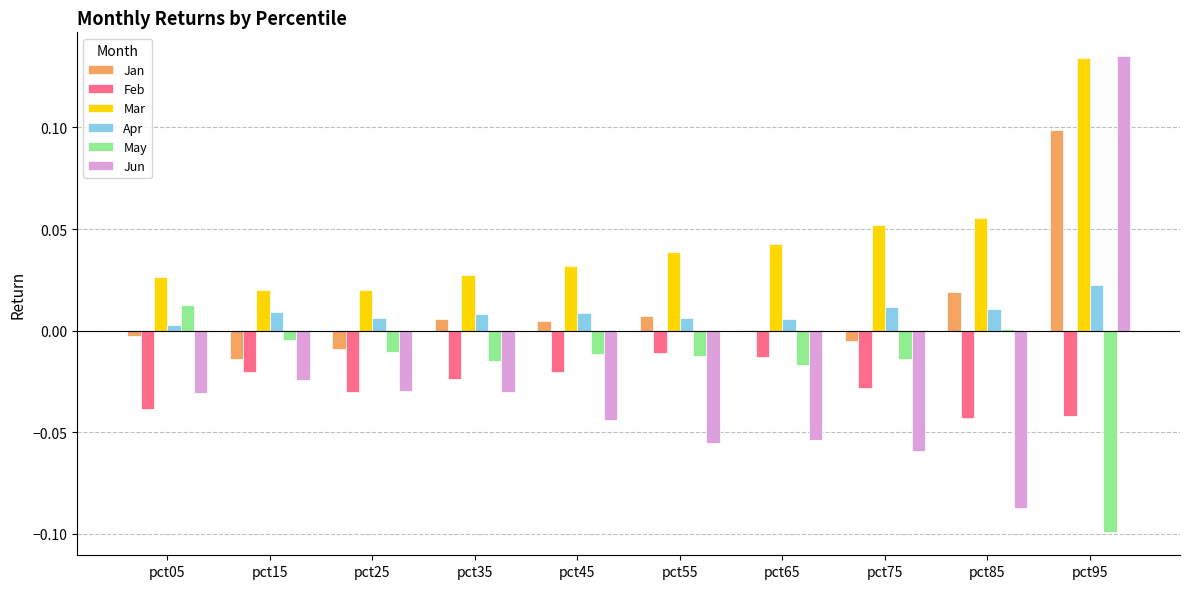

The Jun series shows -0.0 at pct45. True or false?

True